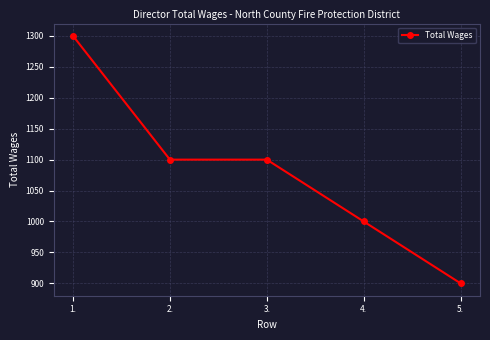

What value does the data have at 2.?

1100